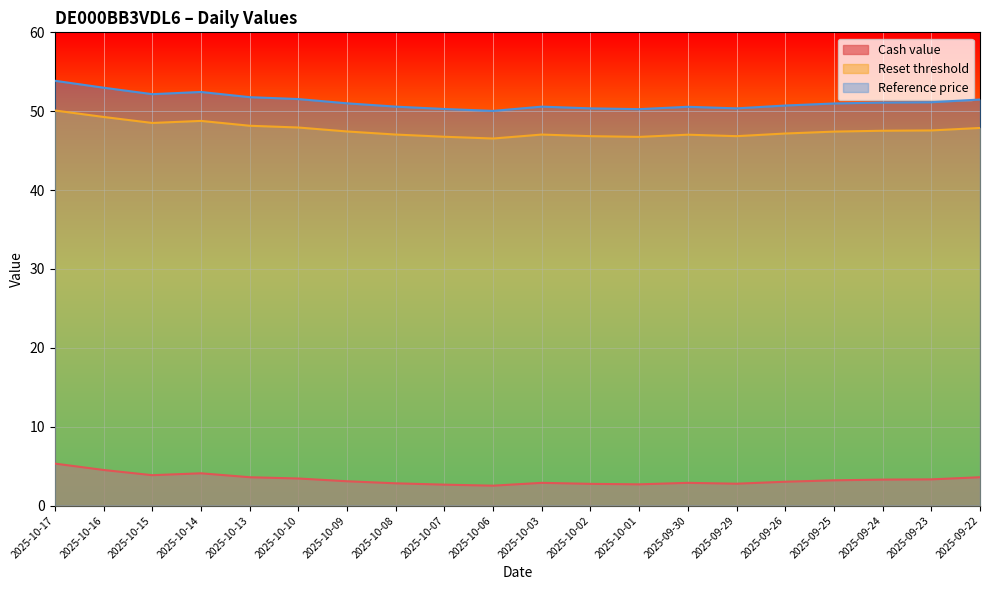

At which label is Reference price closest to 51?

2025-10-09